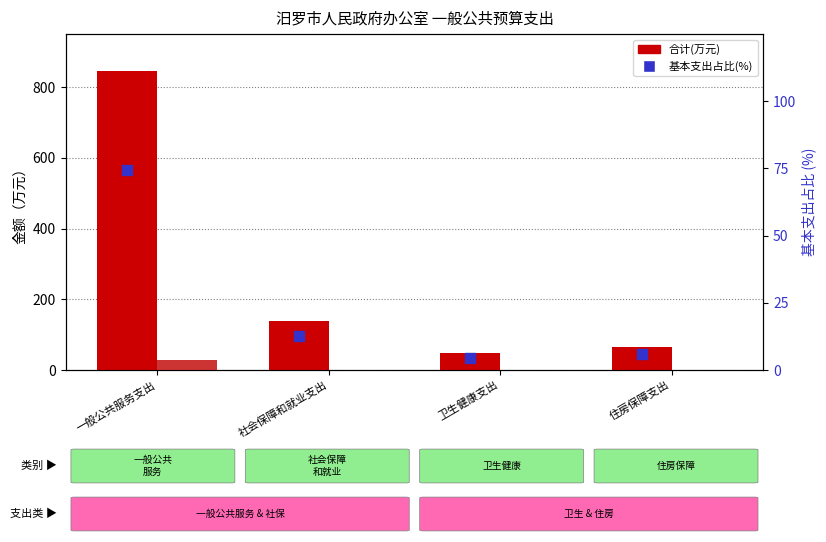

At how many categories does at least one series exceed 536?

1